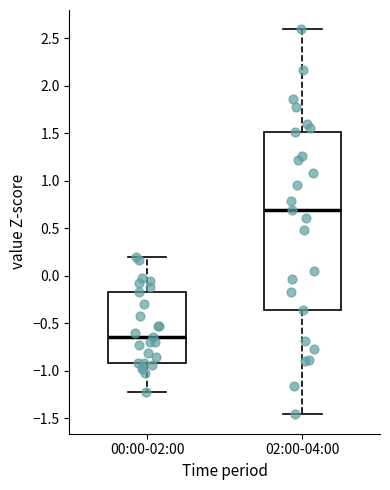

Reading left to right, transcribe this box plot: for each box, give where its median line is, the range the box spans, and where its two whiskers end, as read against the y-axis. The values are not printed on the chart, so give them approximately, as read against the axis.

00:00-02:00: median -0.65, box -0.90 to -0.15, whiskers -1.20 to 0.20
02:00-04:00: median 0.70, box -0.35 to 1.50, whiskers -1.45 to 2.60